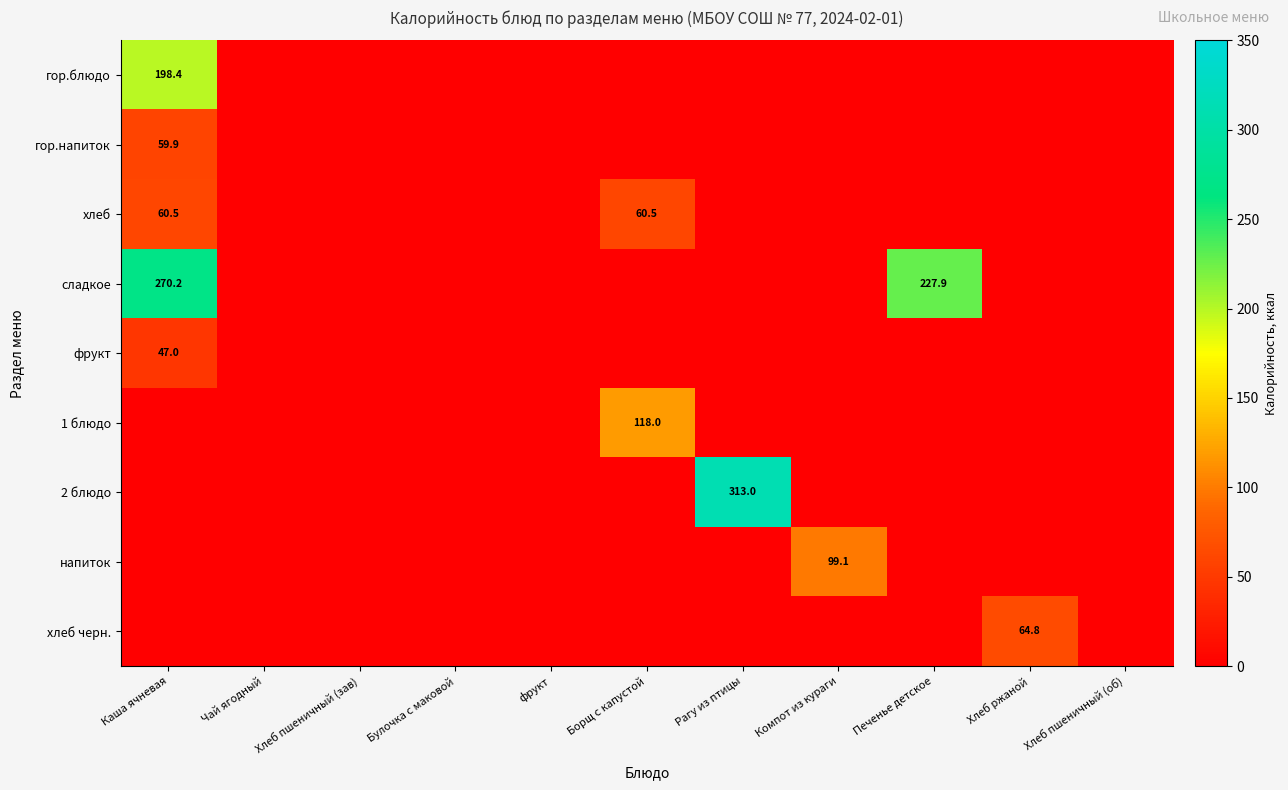

True or false: хлеб черн. has a value of 13.4 at Хлеб ржаной.

False